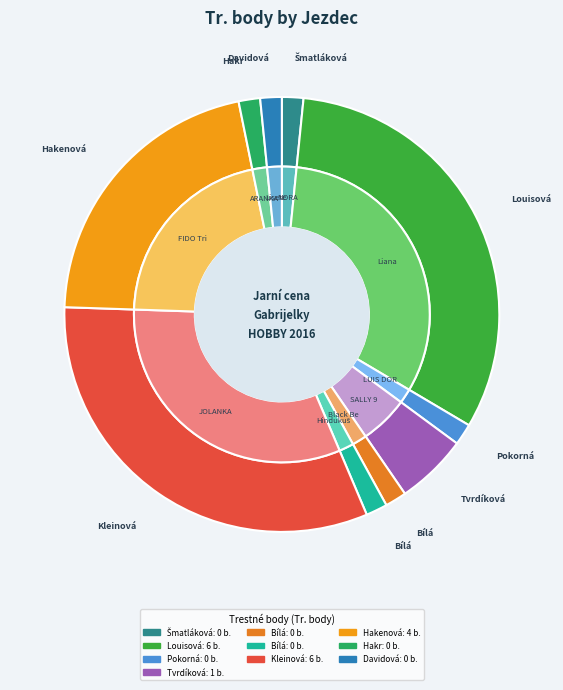

To the nearest percent, what portion does Hakenová Adéla represent?

24%